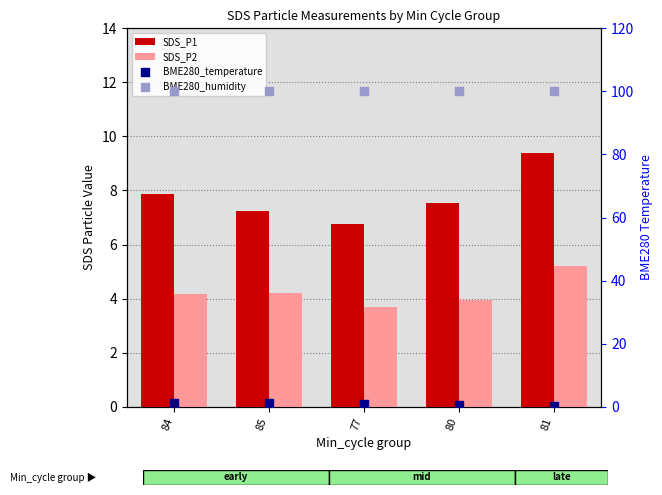

Is the value of SDS_P1 at 85 greater than the value of SDS_P2 at 80?

Yes